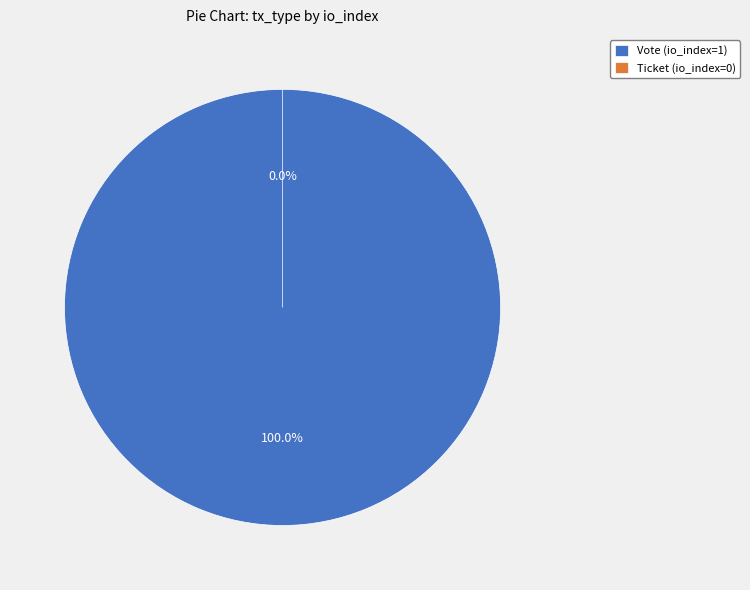

True or false: Ticket (io_index=0) accounts for 0% of the total.

True